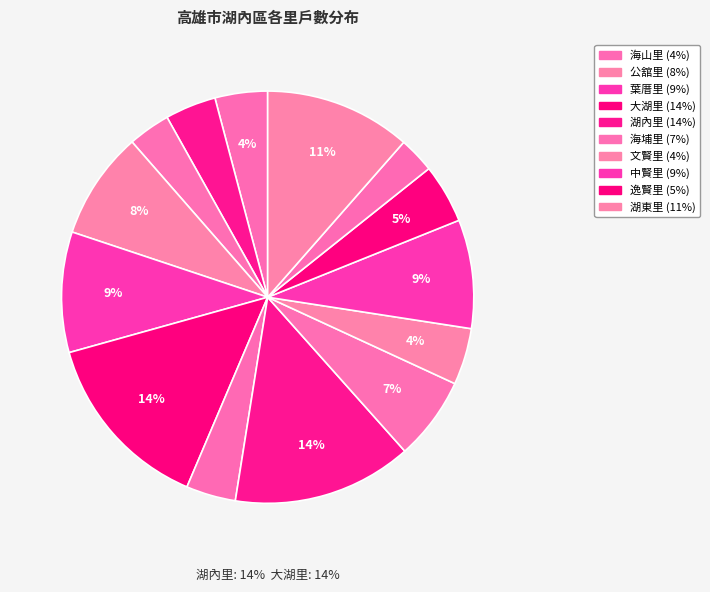

How many segments does this pie chart have?

14